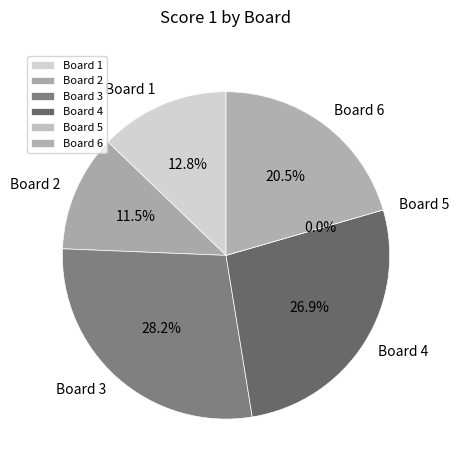

Does any single category account for the majority?

No